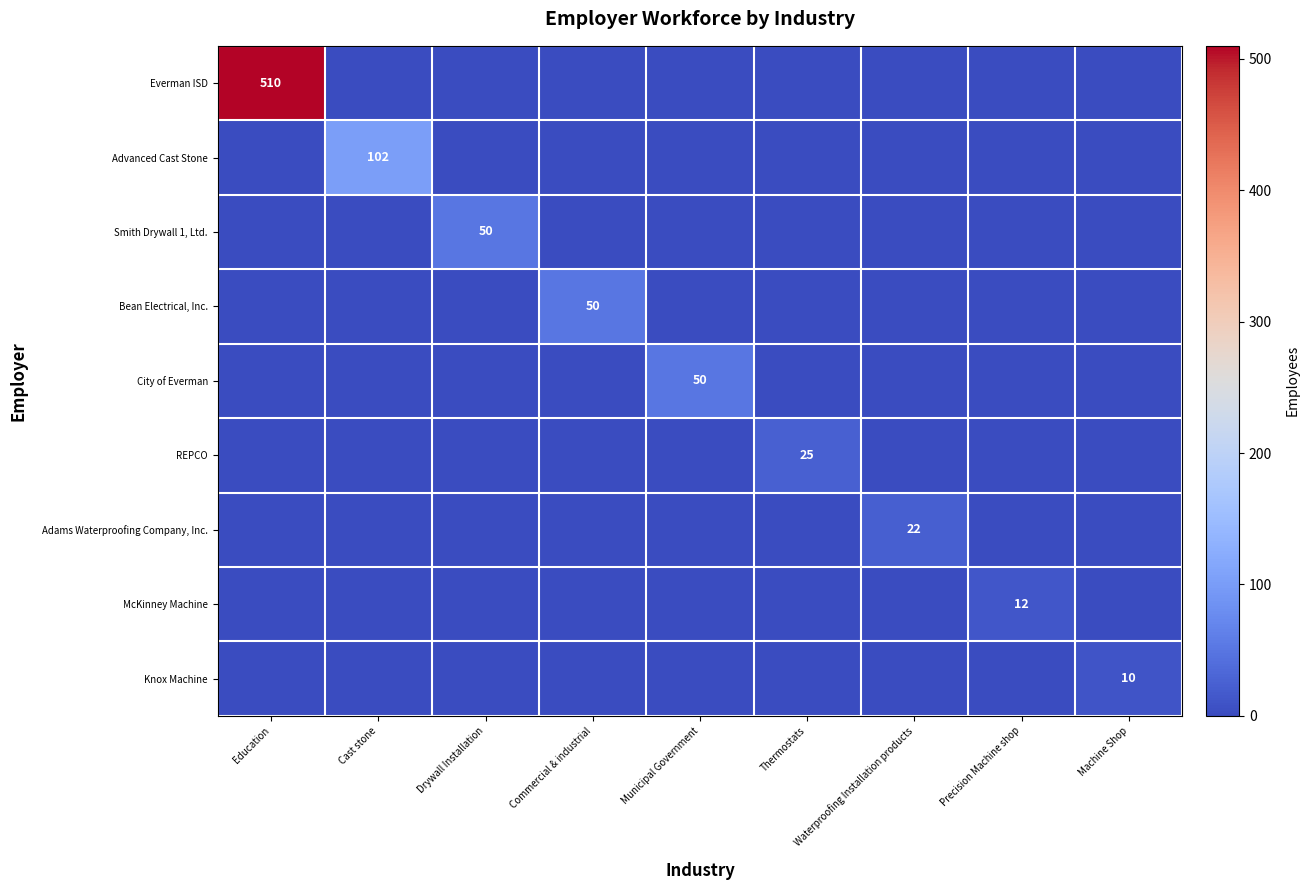

What is the greatest value displayed?

510